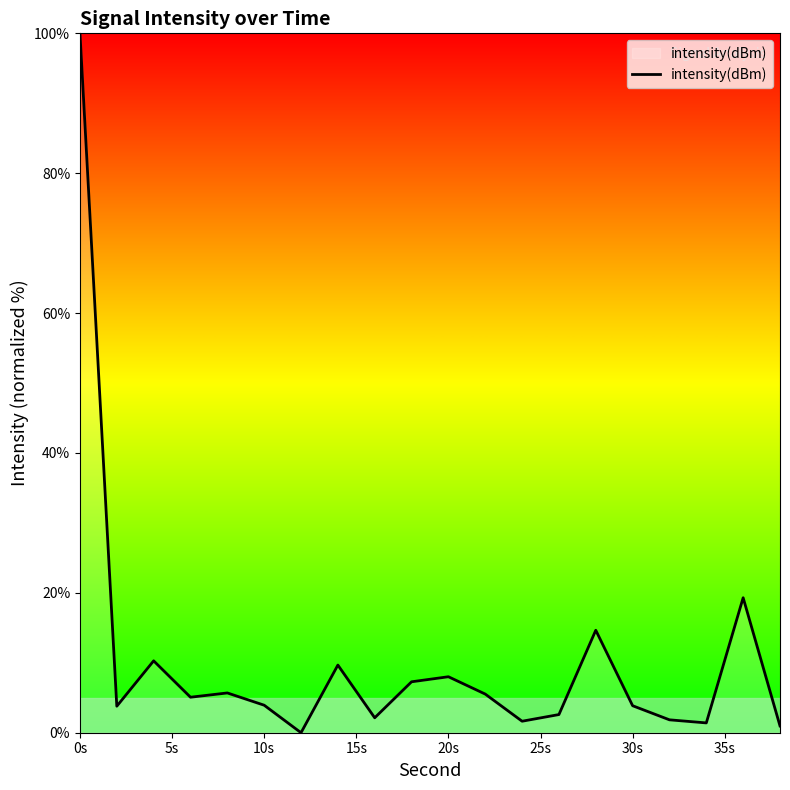

What is the difference between the maximum and minimum values?

100.0